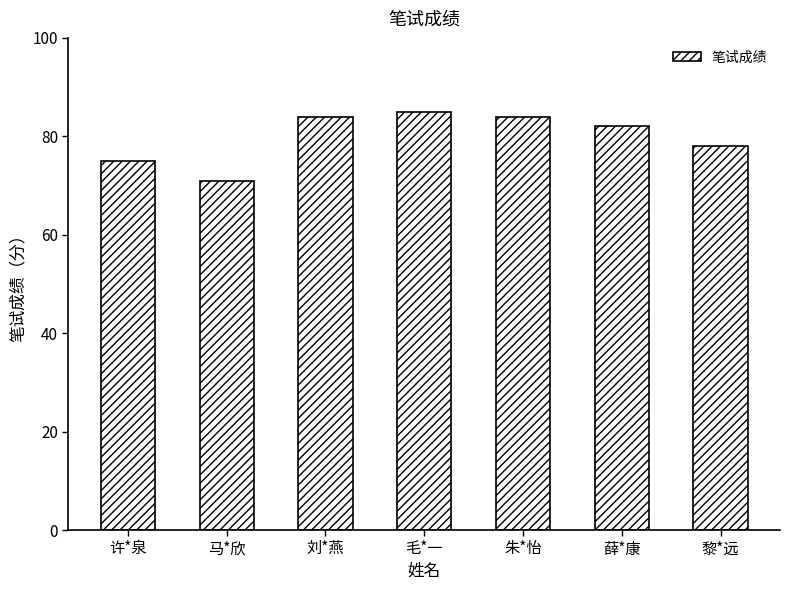

Which has a higher value, 许*泉 or 朱*怡?

朱*怡